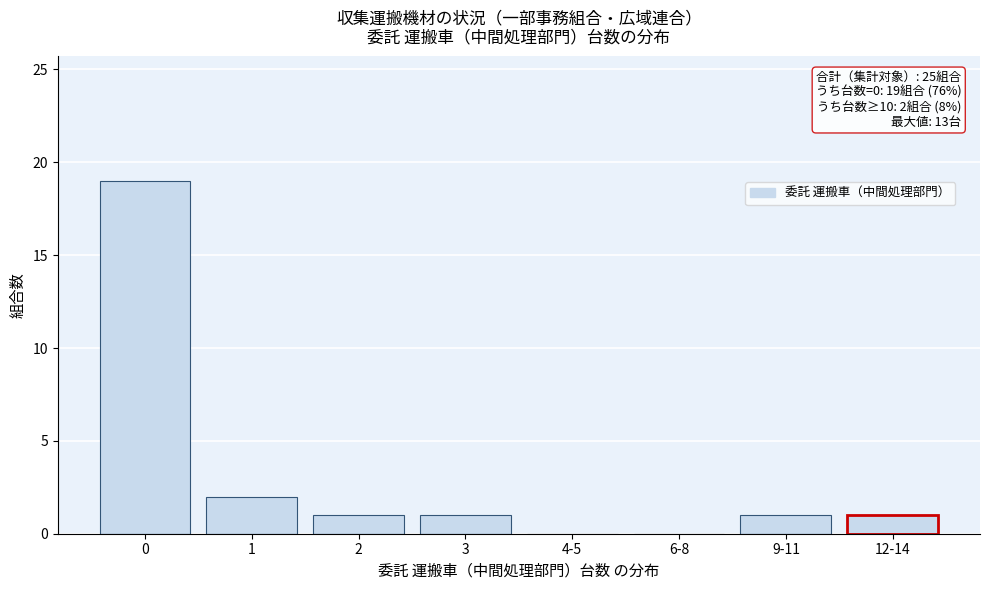

Reading right to left, what are all the values shown in this chart?

12-14=1	9-11=1	6-8=0	4-5=0	3=1	2=1	1=2	0=19